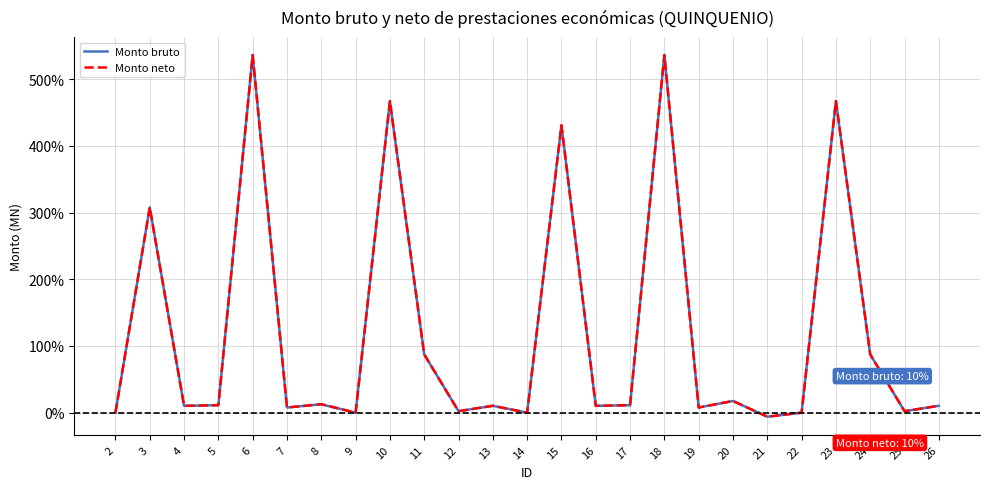

How many lines are shown in the chart?

2